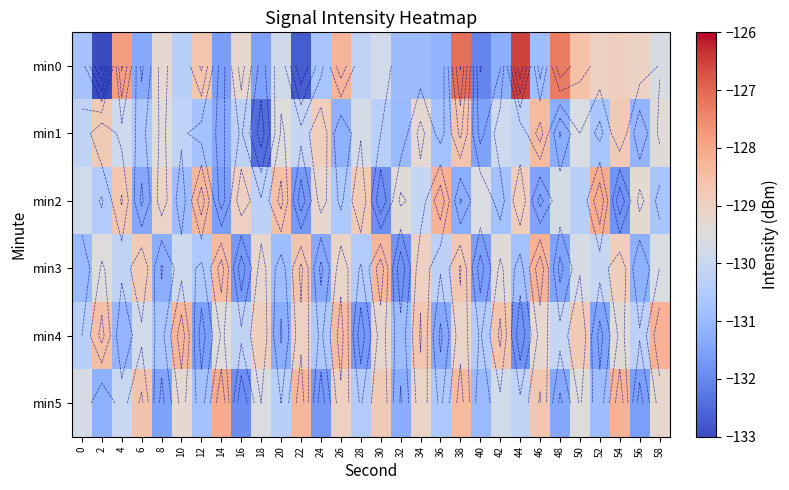

How many series are shown in this chart?

6